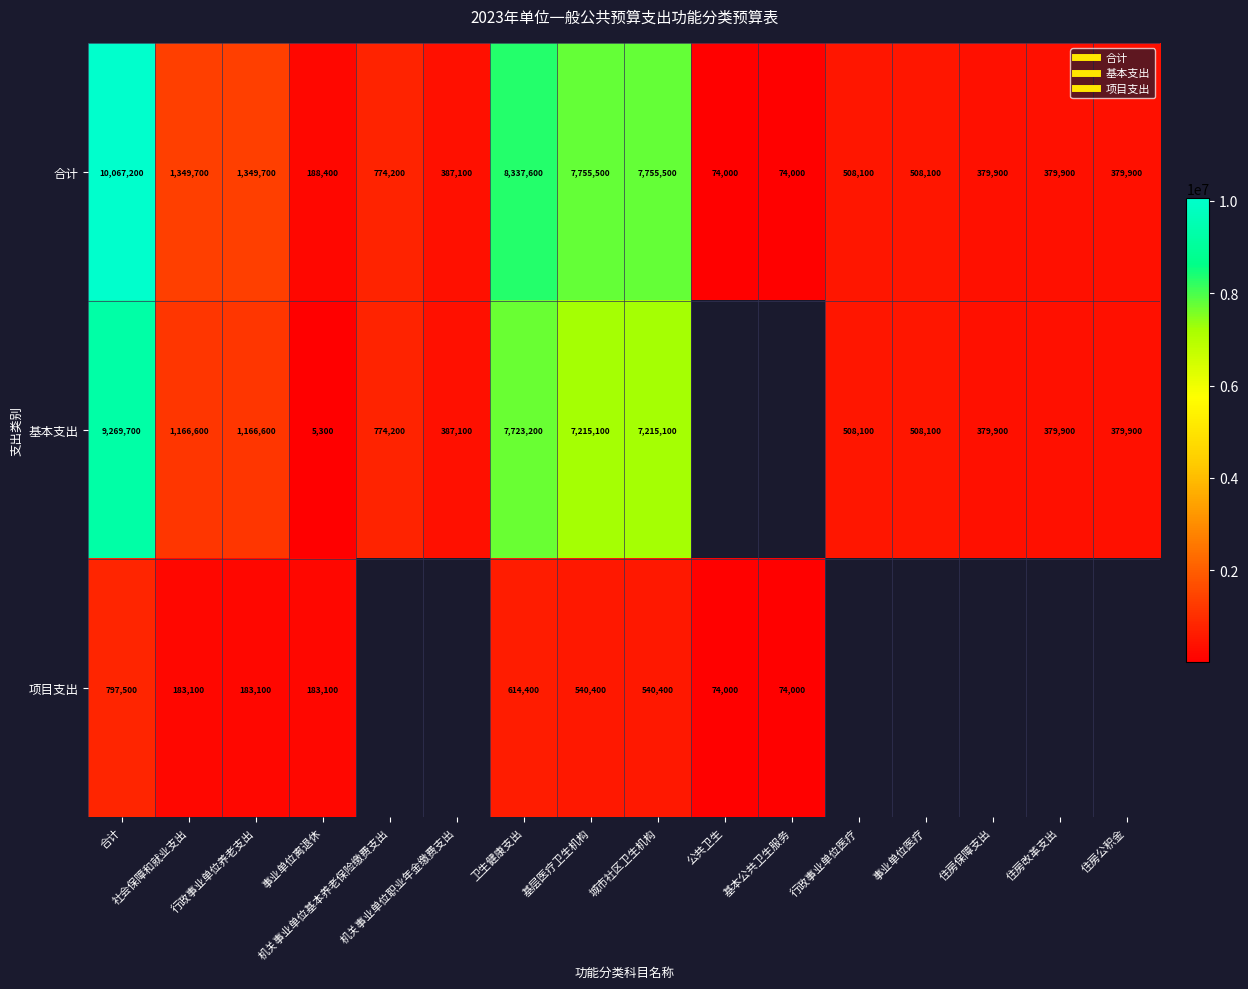

Is it true that 基本支出 equals 14618603.1 at 合计?

False